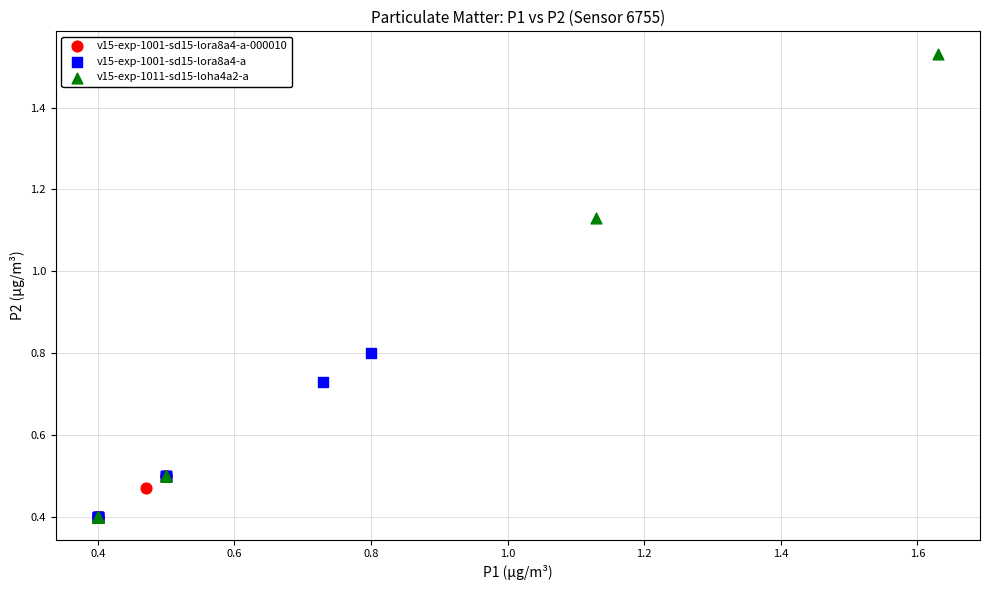

Which series reaches the maximum Y coordinate?

v15-exp-1011-sd15-loha4a2-a